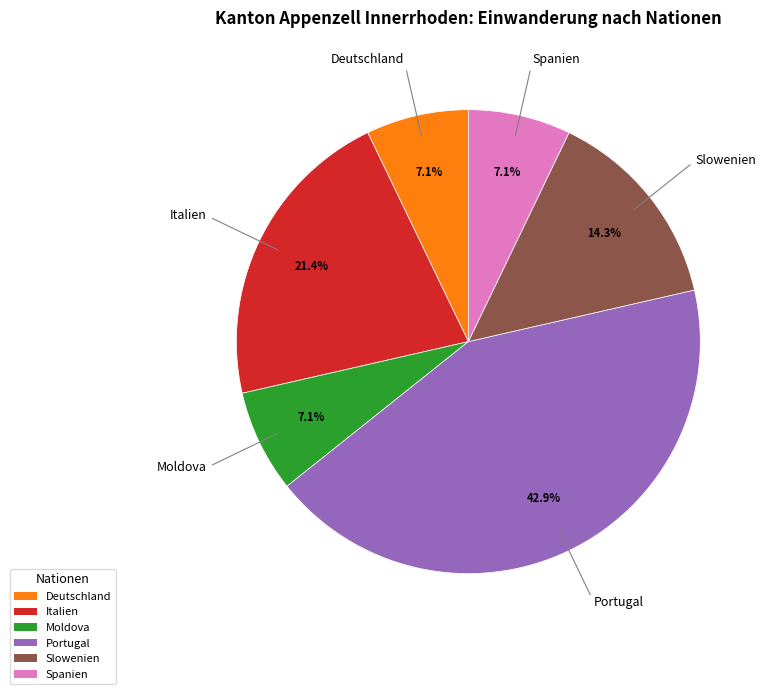

What portion of the pie excludes Portugal?

57.1%